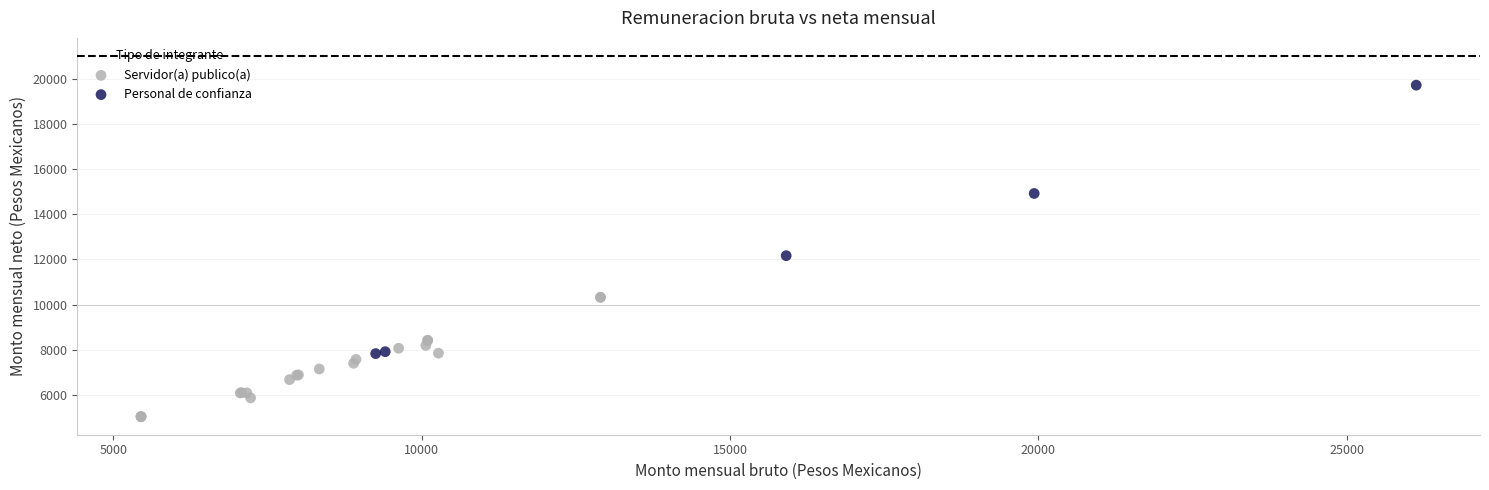

Which series reaches the minimum Y coordinate?

Servidor(a) publico(a)